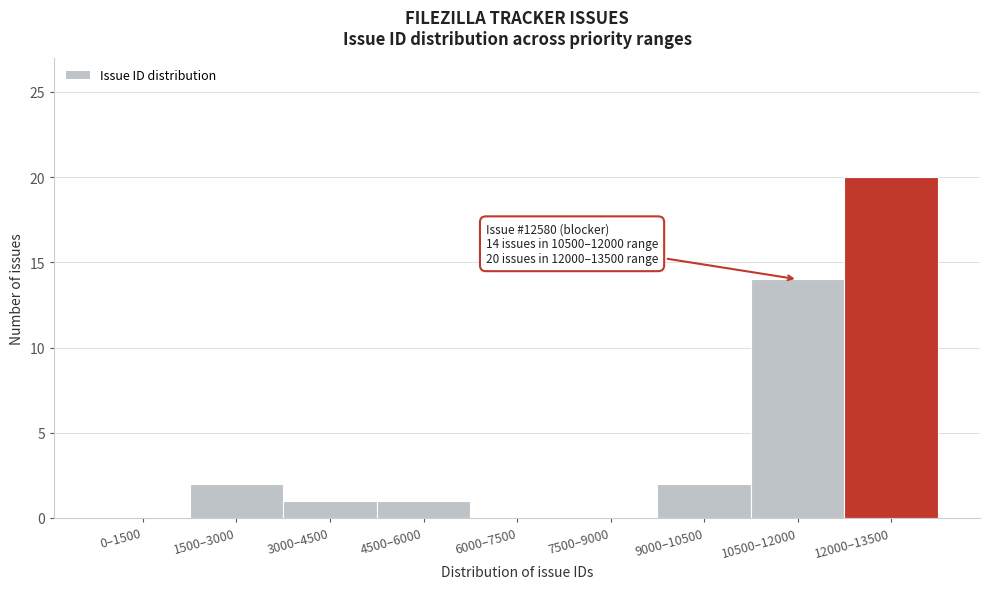

Reading left to right, extract all data points from this chart.

0–1500=0	1500–3000=2	3000–4500=1	4500–6000=1	6000–7500=0	7500–9000=0	9000–10500=2	10500–12000=14	12000–13500=20